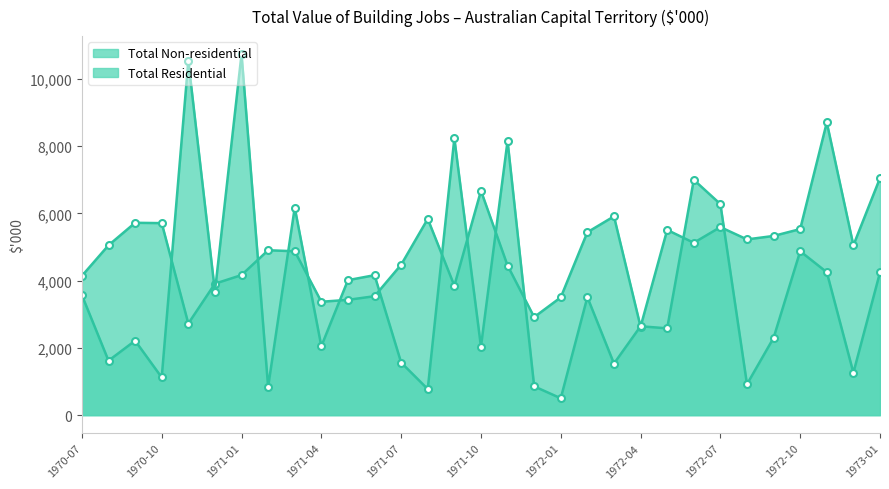

At which category does Total Residential reach its first local valley?

1970-08